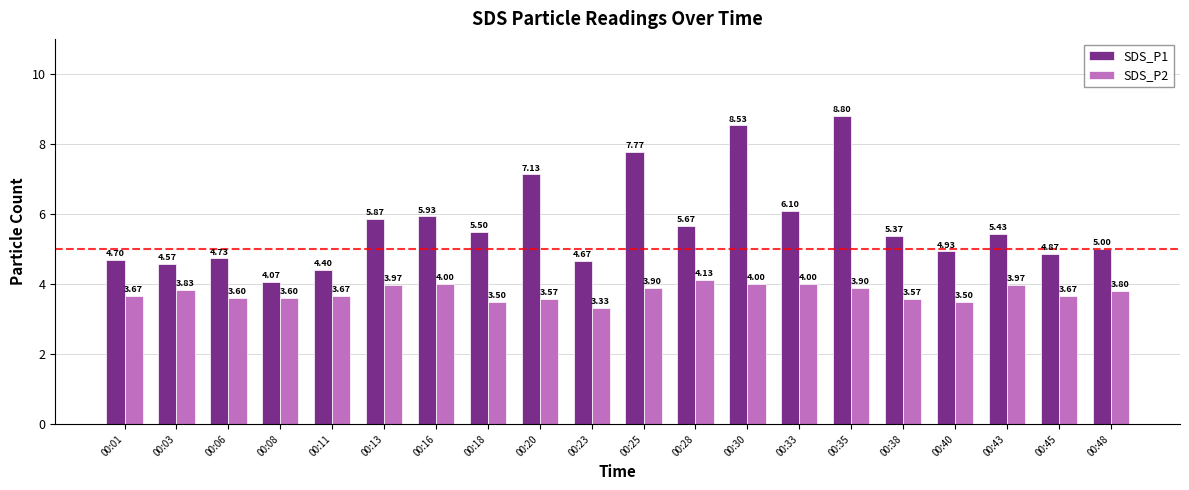

What is the average value of the SDS_P2 series?

3.8